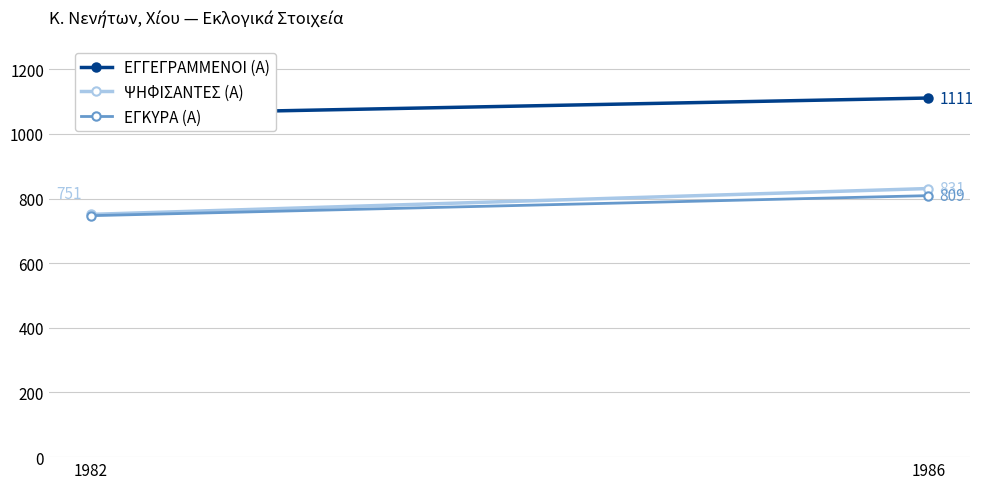

What is the smallest value displayed?

747